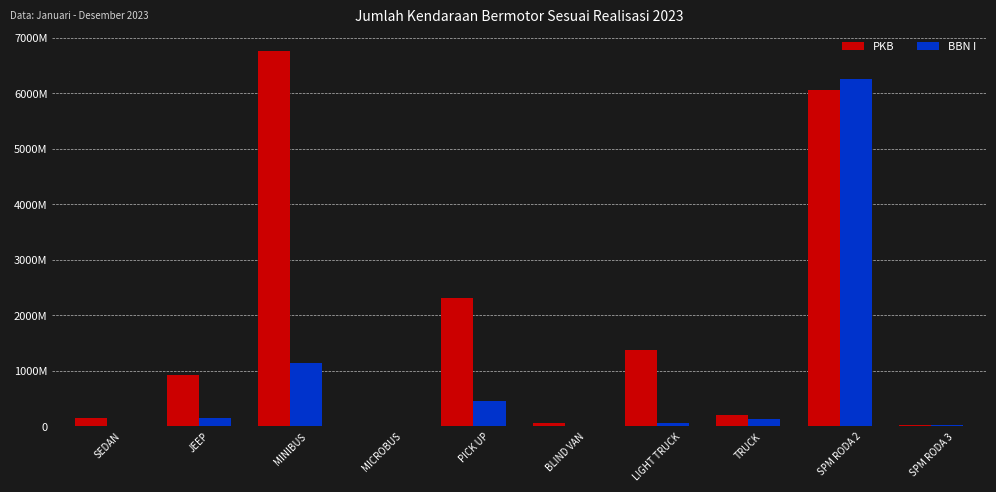

What is the value of the PKB bar at the 1st from the left?

157890446